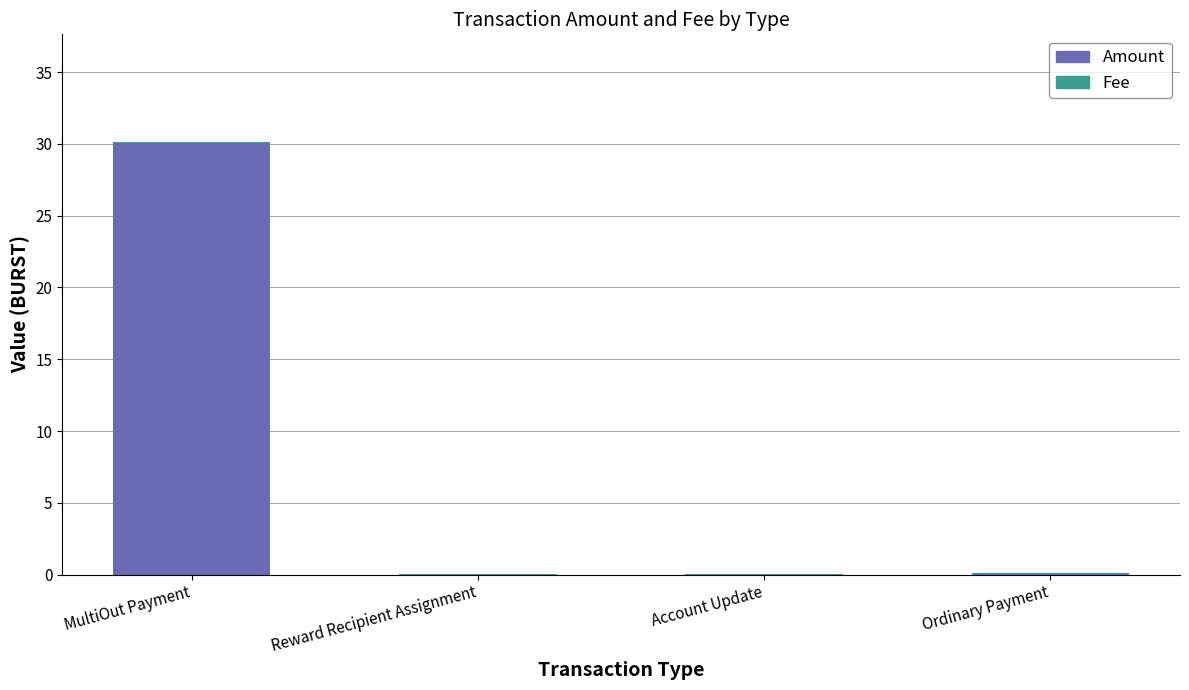

At which category is the sum across all series the highest?

MultiOut Payment